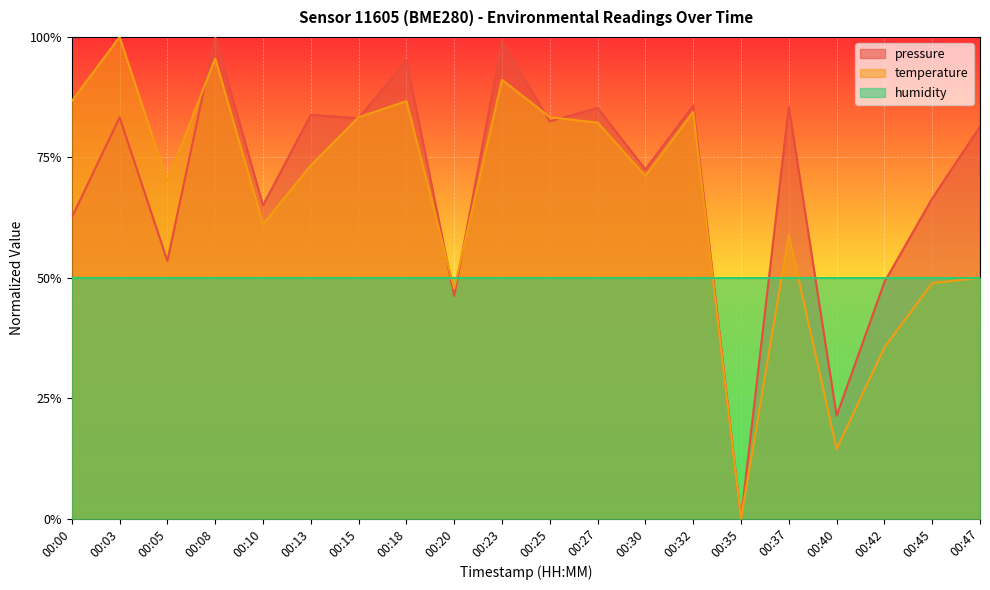

Reading left to right, transcribe all the data shown in this chart.

pressure: 0.6	0.8	0.5	1.0	0.7	0.8	0.8	1.0	0.5	1.0	0.8	0.9	0.7	0.9	0.0	0.9	0.2	0.5	0.7	0.8
temperature: 0.9	1.0	0.7	1.0	0.6	0.7	0.8	0.9	0.5	0.9	0.8	0.8	0.7	0.8	0.0	0.6	0.1	0.4	0.5	0.5